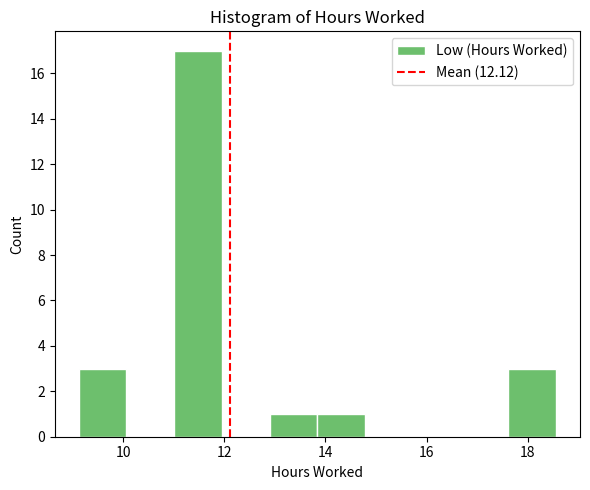

Reading left to right, list every bar in this chart as the range it spans on the x-axis followed by its height. Neither the bar edges nor the heights are printed on the chart, so give them approximately, as read against the axes.

9.2 to 10.0: 3
10.0 to 11.0: 0
11.0 to 12.0: 17
12.0 to 12.8: 0
12.8 to 13.8: 1
13.8 to 14.8: 1
14.8 to 15.8: 0
15.8 to 16.6: 0
16.6 to 17.6: 0
17.6 to 18.6: 3